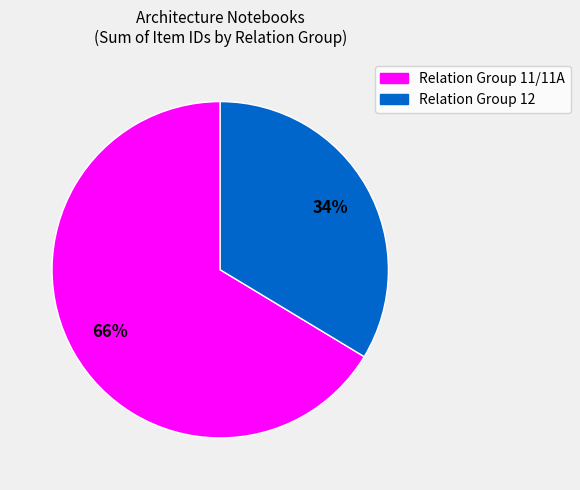

To the nearest percent, what is the average slice percentage?

50%